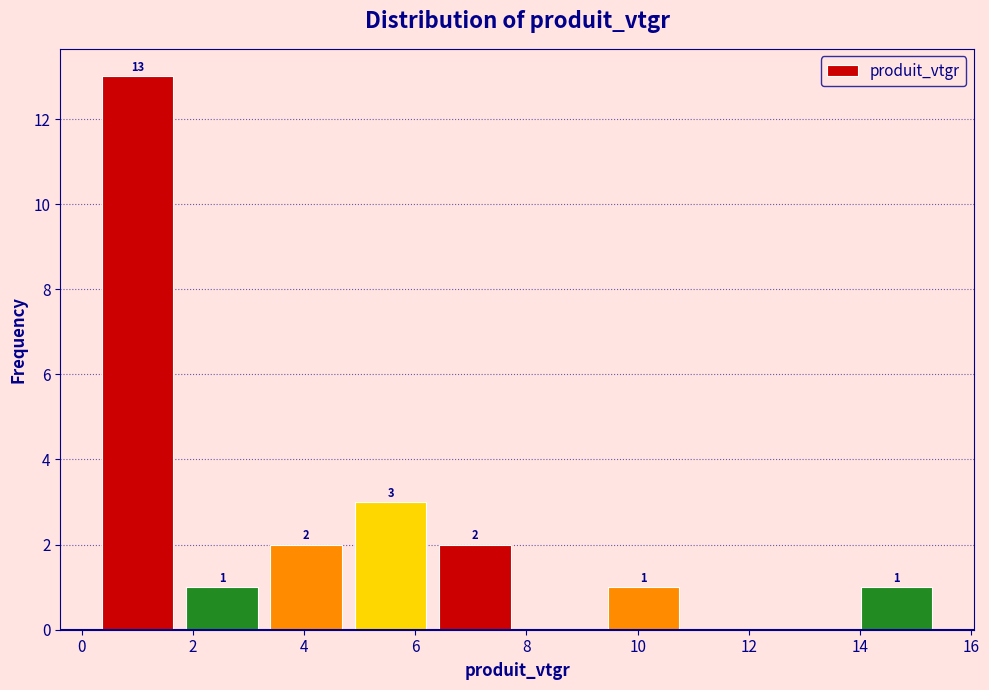

Over which range of the x-axis is the bar tallest?

0.2 to 1.8